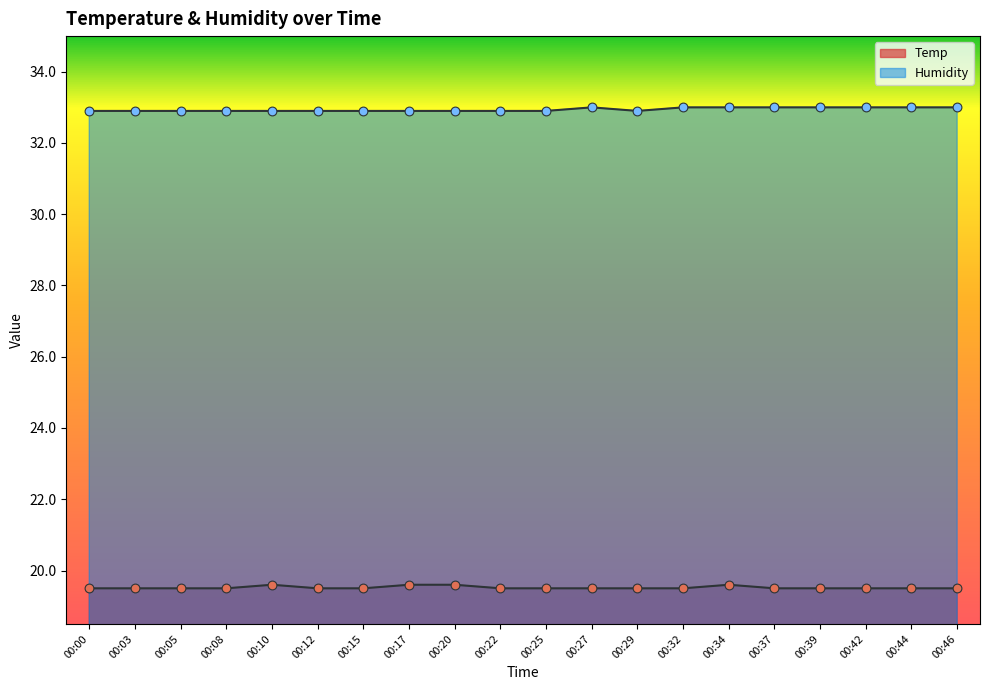

At which category is the sum across all series the highest?

00:34